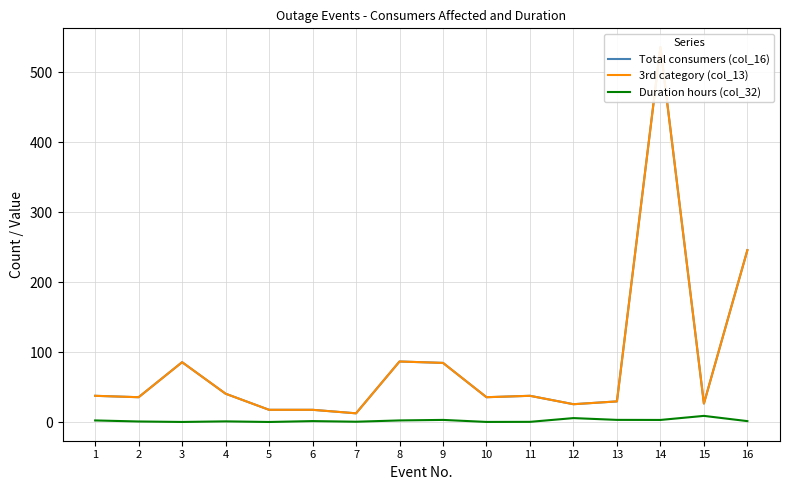

Does the chart have visible grid lines?

Yes